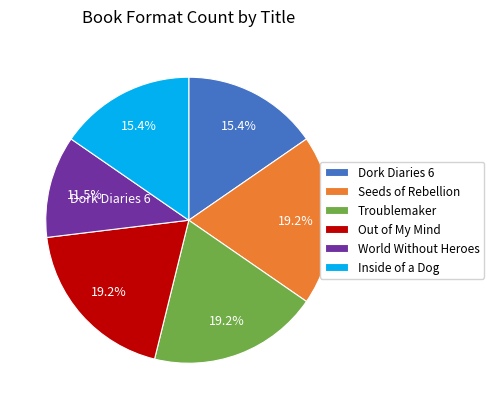

To the nearest percent, what is the average slice percentage?

17%